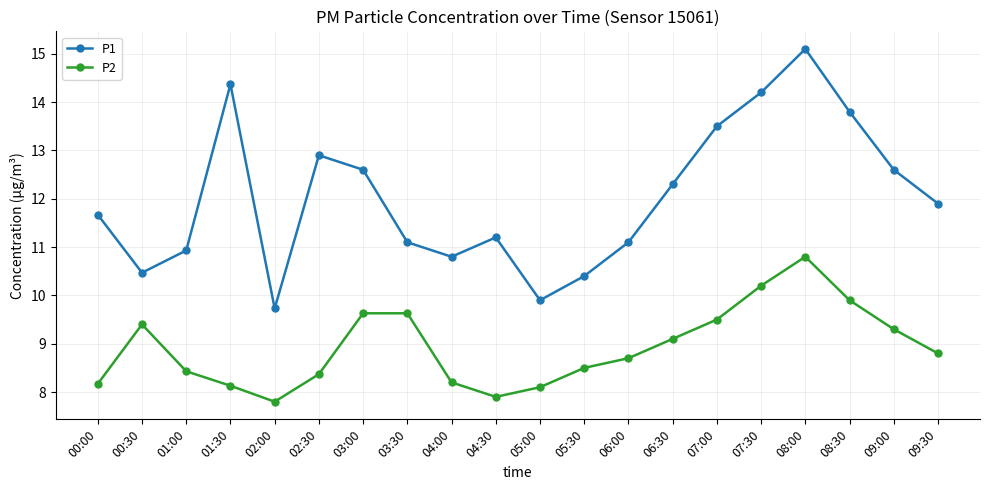

How many data points in P1 are above 11?

14